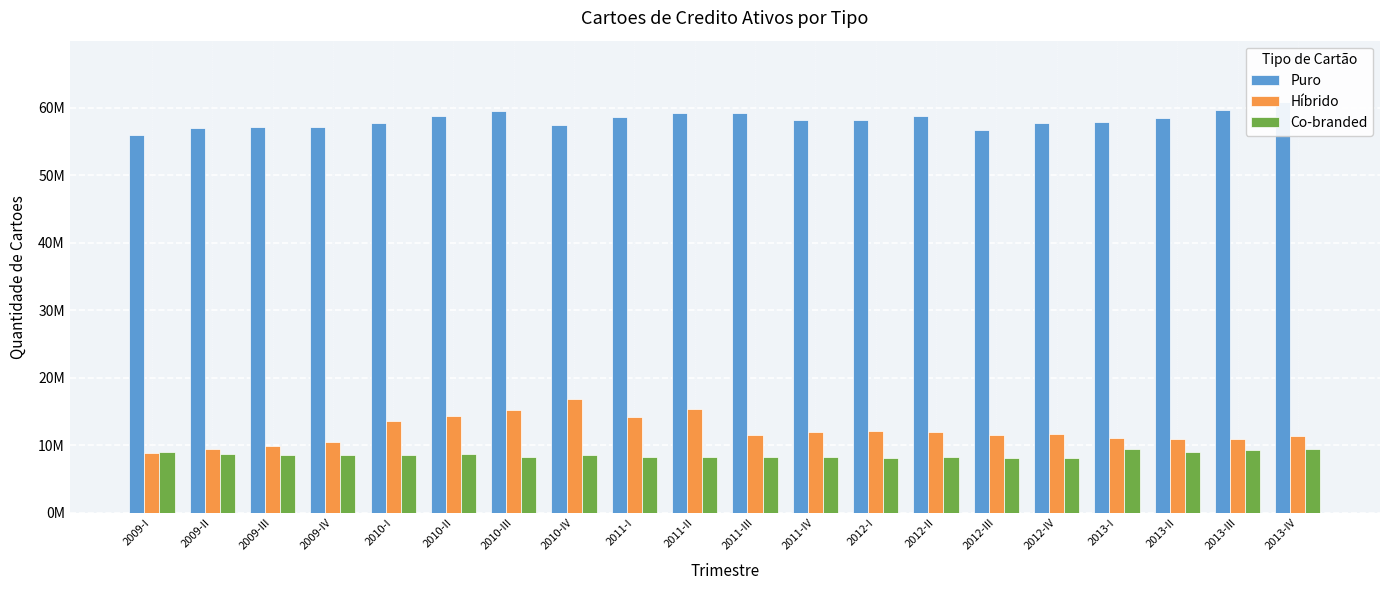

What is the average value of the Puro series?

58231112